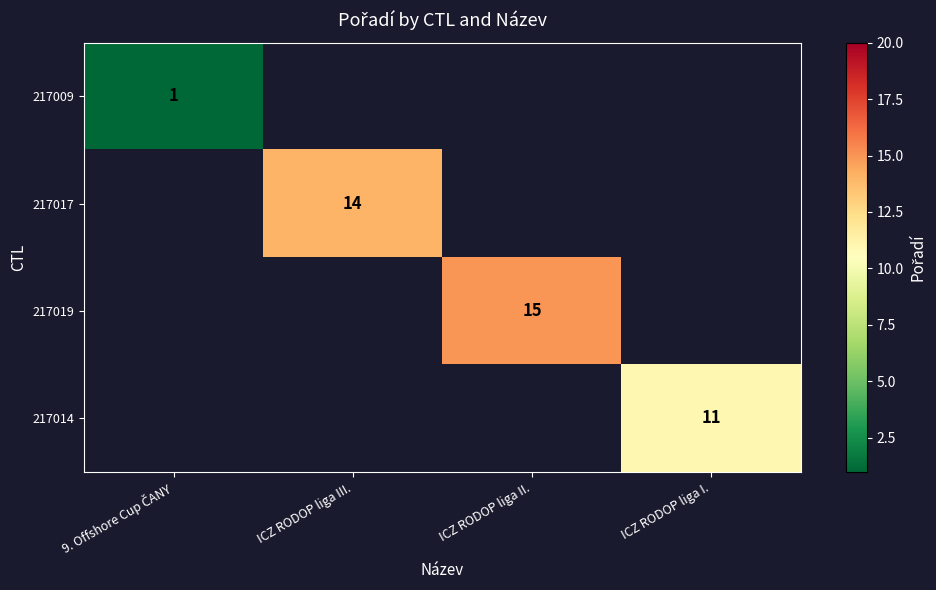

Is it true that 217019 equals 4 at ICZ RODOP liga II.?

False